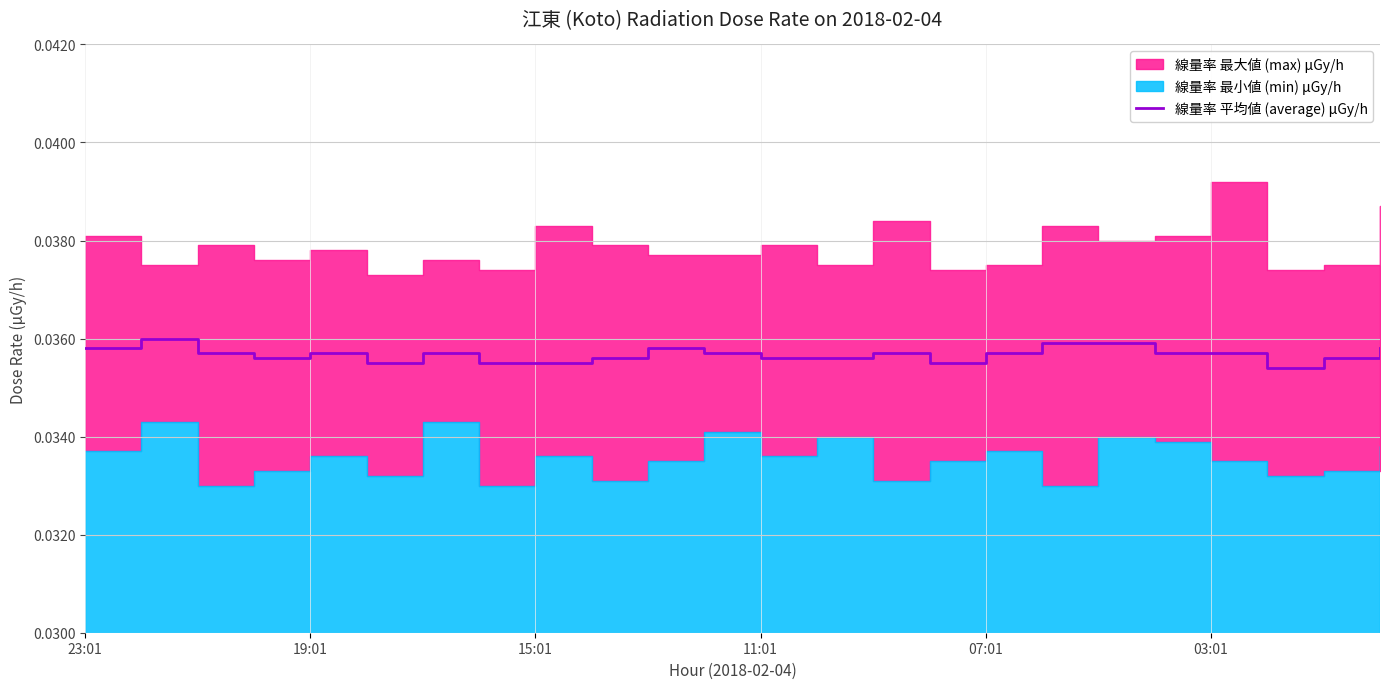

True or false: the data has more than 0 interior local peaks.

True